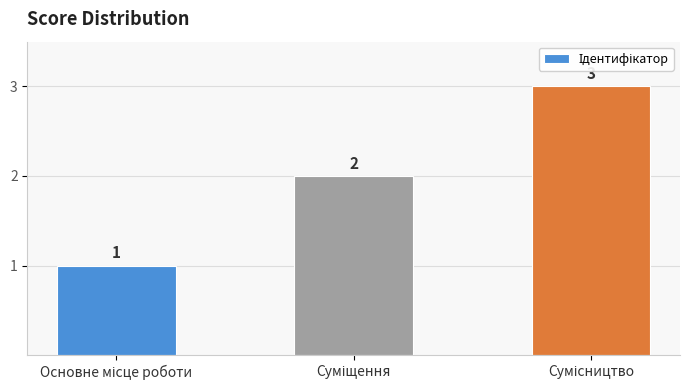

What is the value of the 3rd bar from the left?

3